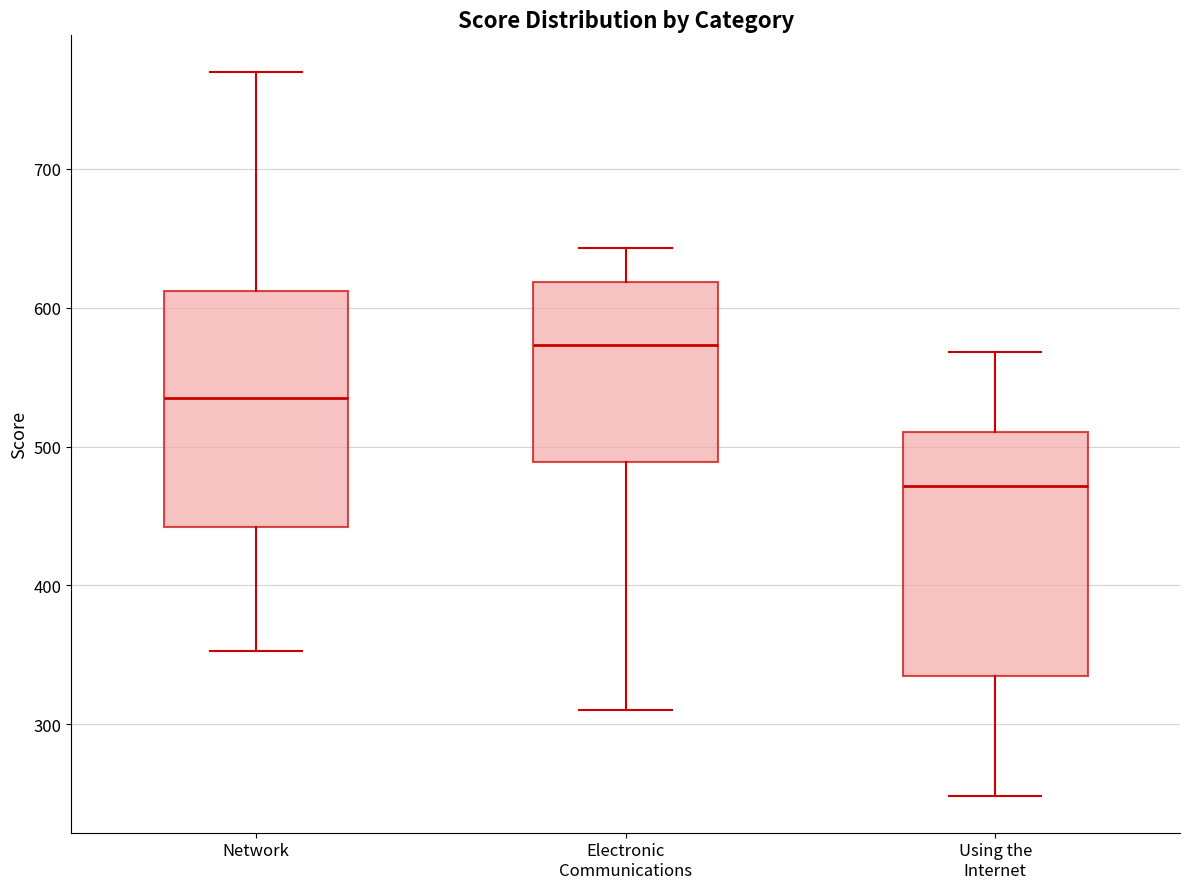

Where is the upper edge of the box for Electronic Communications on the y-axis? The values are not printed on the chart, so give them approximately, as read against the axis.

620